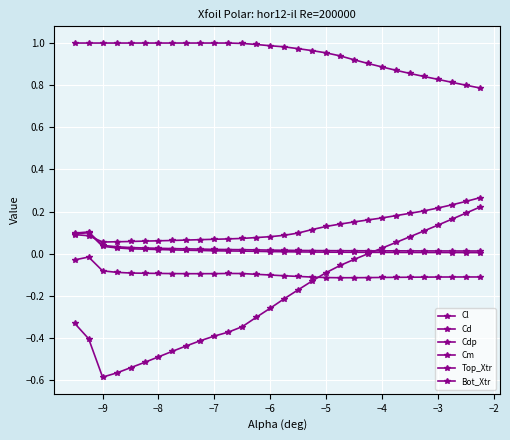

True or false: Cm and Bot_Xtr intersect in this chart.

False